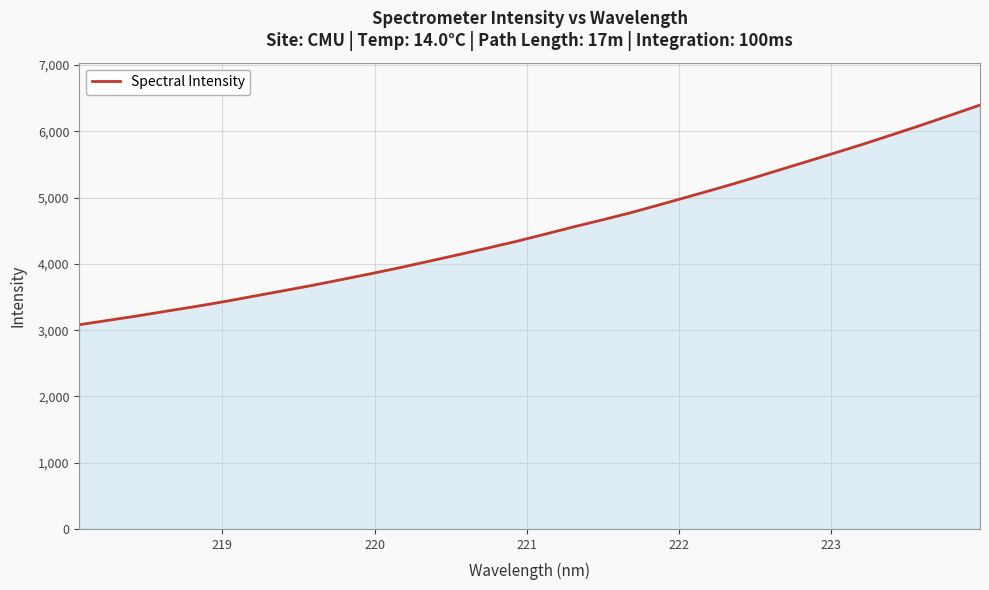

What is the smallest value displayed?

3081.7